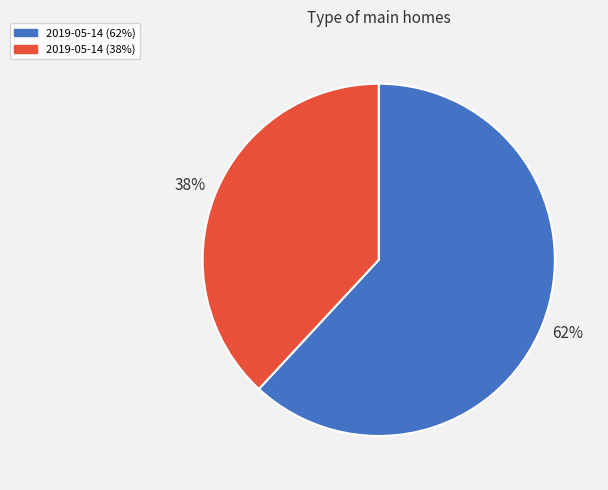

Does any single category account for the majority?

Yes